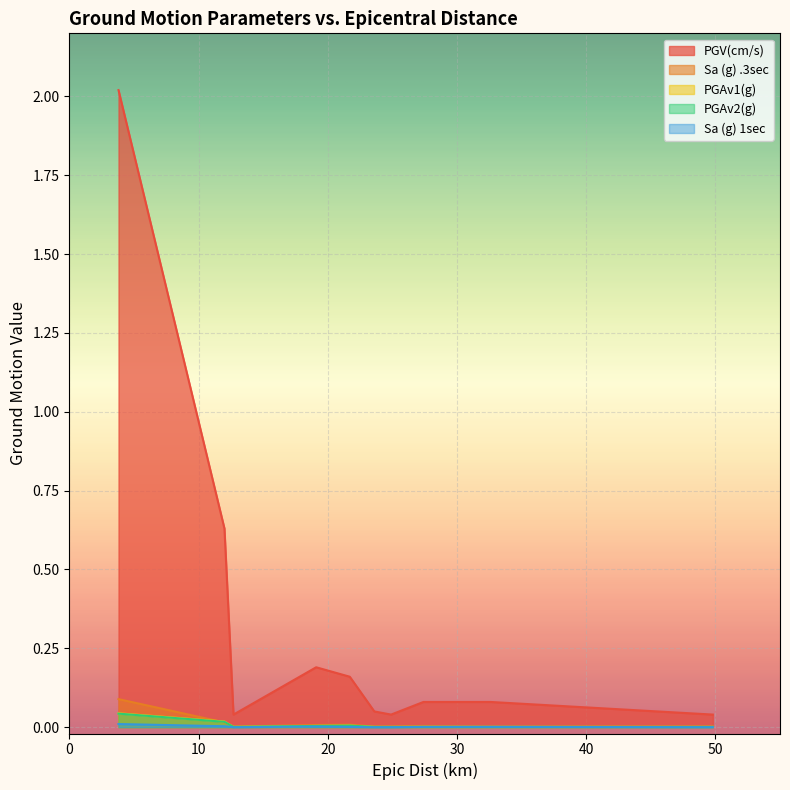

What are all the series names shown in the legend?

PGV(cm/s), Sa (g) .3sec, PGAv1(g), PGAv2(g), Sa (g) 1sec